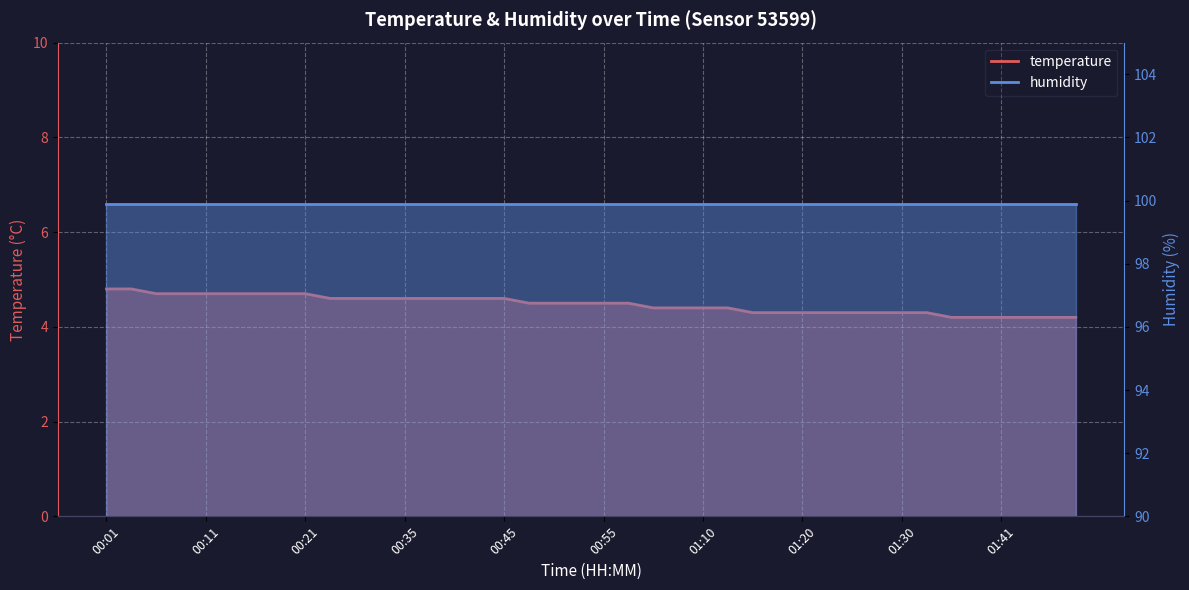

Rank the categories by value from highest to lowest.

00:01, 00:04, 00:06, 00:09, 00:11, 00:14, 00:16, 00:19, 00:21, 00:24, 00:27, 00:29, 00:35, 00:38, 00:40, 00:43, 00:45, 00:47, 00:50, 00:52, 00:55, 00:58, 01:04, 01:07, 01:10, 01:12, 01:15, 01:17, 01:20, 01:23, 01:25, 01:28, 01:30, 01:33, 01:35, 01:38, 01:41, 01:44, 01:47, 01:53